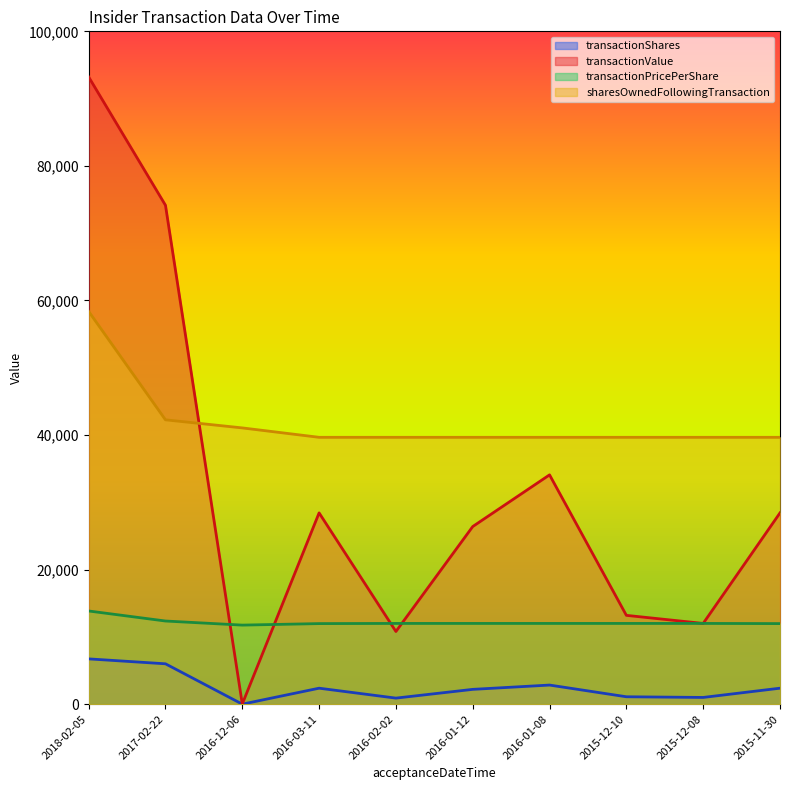

What is the spread (max minus min) of values at 2015-11-30?

37288.0